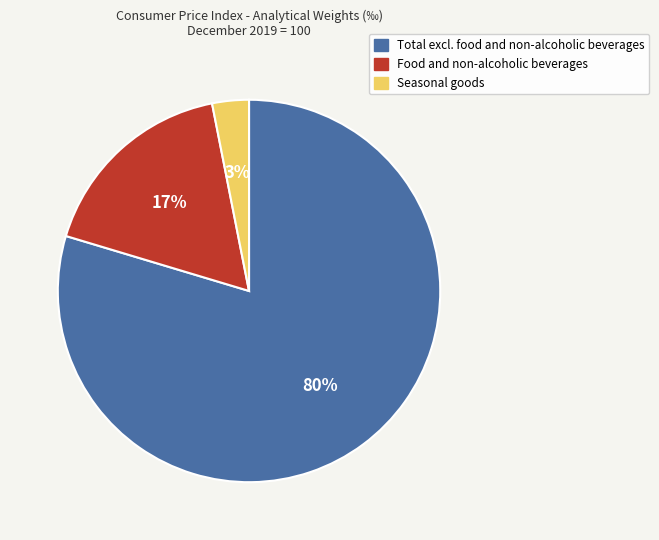

Does Total excl. food and non-alcoholic beverages account for over 50% of the chart?

Yes